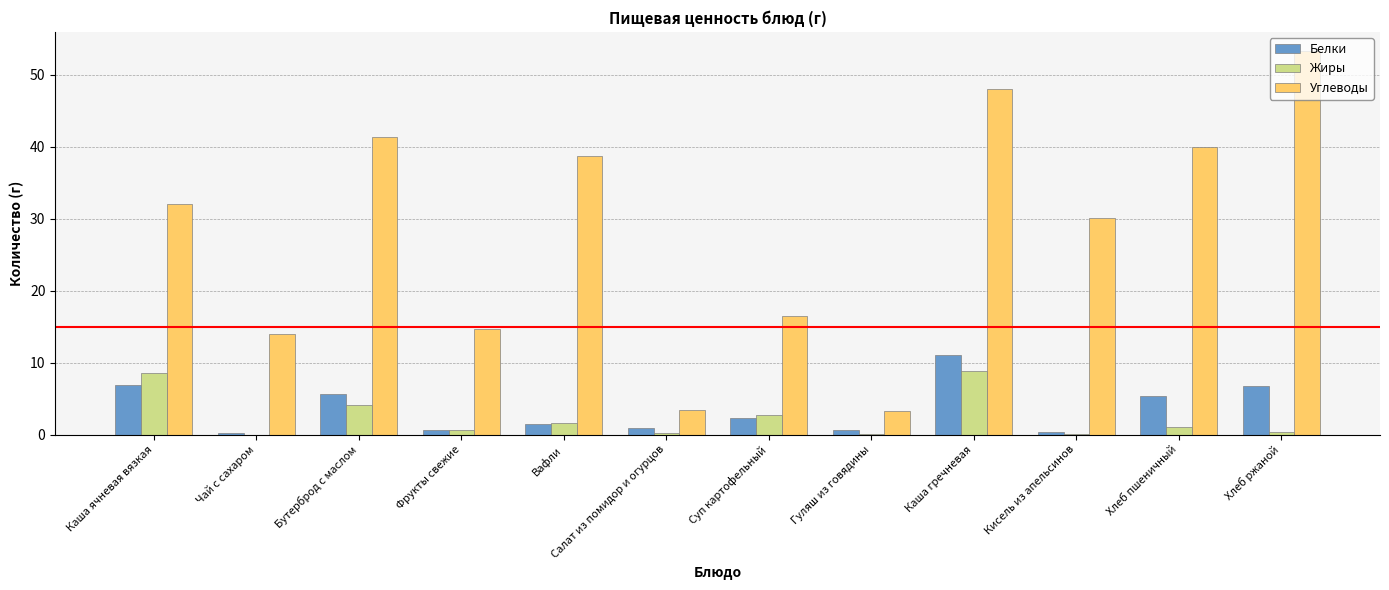

What is the approximate value of Белки at Бутерброд с маслом?

5.7